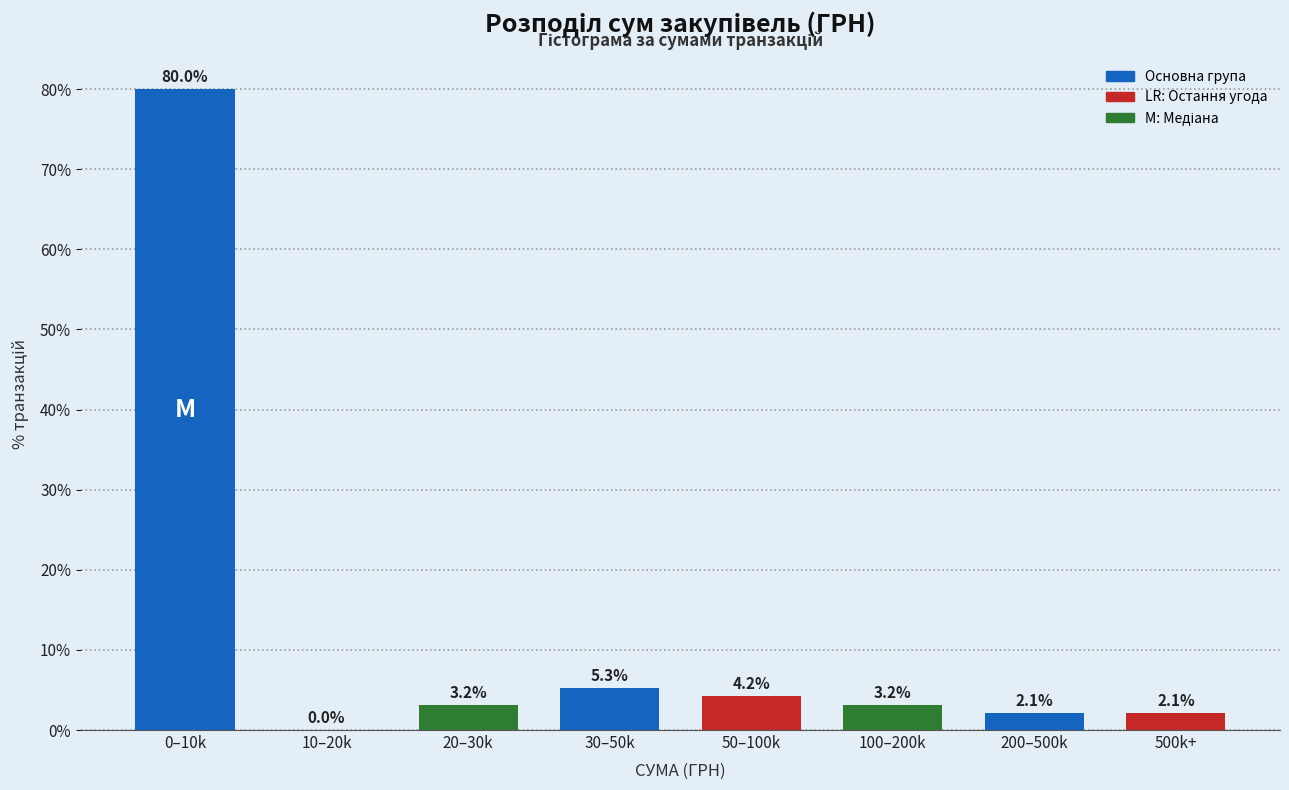

Reading right to left, list all the values displayed in this chart.

500k+=2.1	200–500k=2.1	100–200k=3.2	50–100k=4.2	30–50k=5.3	20–30k=3.2	10–20k=0.0	0–10k=80.0